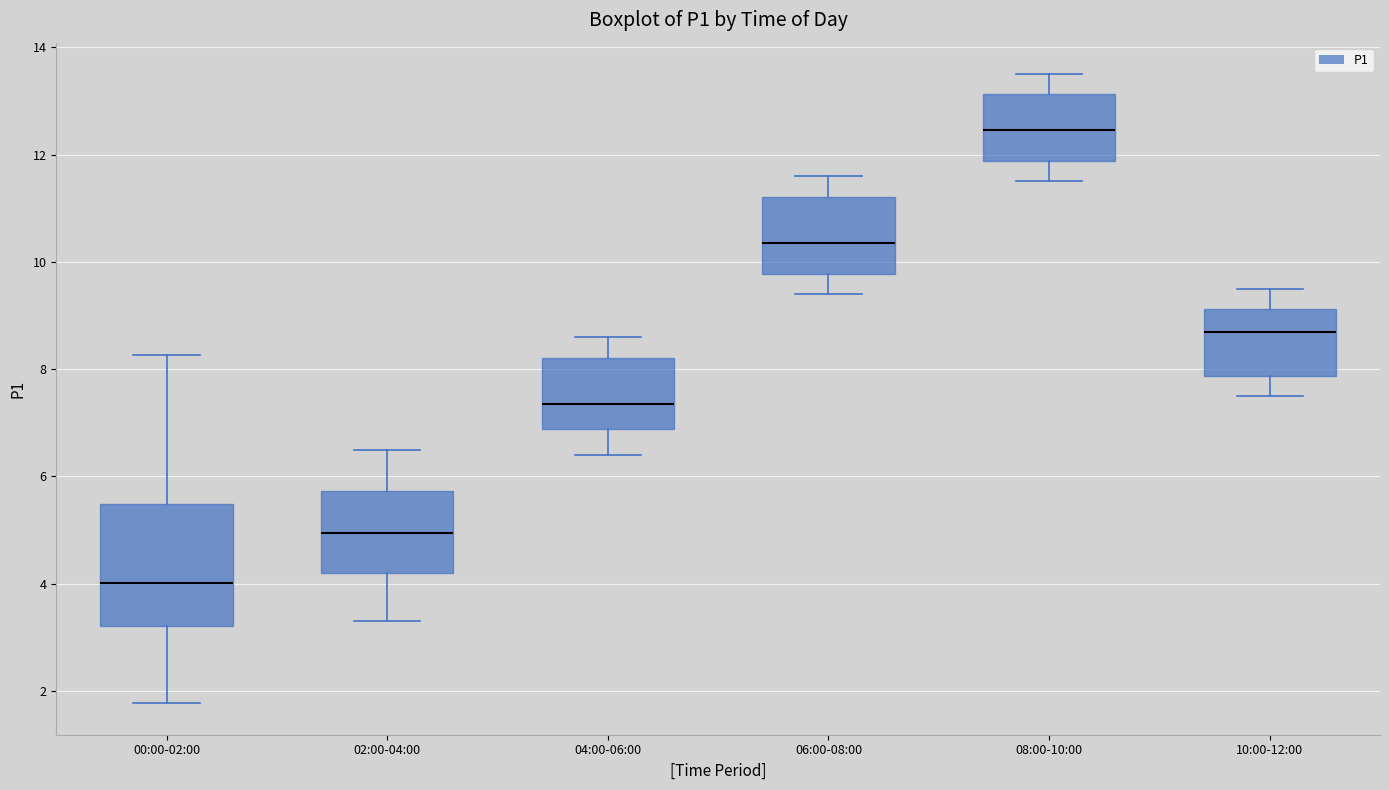

Reading left to right, transcribe this box plot: for each box, give where its median line is, the range the box spans, and where its two whiskers end, as read against the y-axis. The values are not printed on the chart, so give them approximately, as read against the axis.

00:00-02:00: median 4.0, box 3.2 to 5.4, whiskers 1.8 to 8.2
02:00-04:00: median 5.0, box 4.2 to 5.8, whiskers 3.4 to 6.6
04:00-06:00: median 7.4, box 6.8 to 8.2, whiskers 6.4 to 8.6
06:00-08:00: median 10.4, box 9.8 to 11.2, whiskers 9.4 to 11.6
08:00-10:00: median 12.4, box 11.8 to 13.2, whiskers 11.6 to 13.6
10:00-12:00: median 8.8, box 7.8 to 9.2, whiskers 7.6 to 9.6